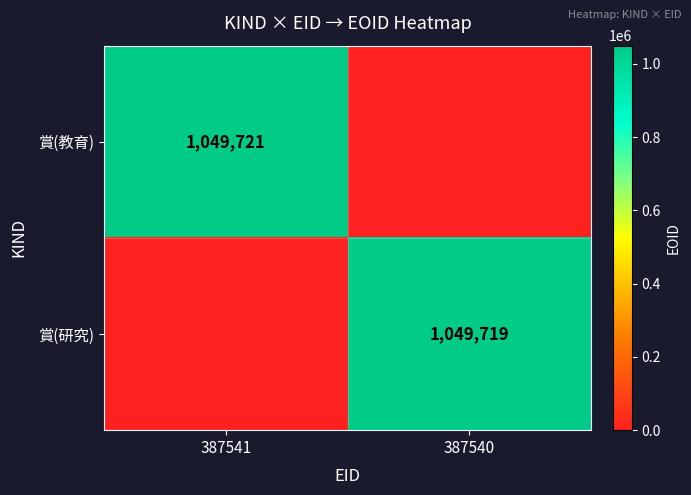

True or false: 賞(教育) has a value of 389775 at 387541.

False